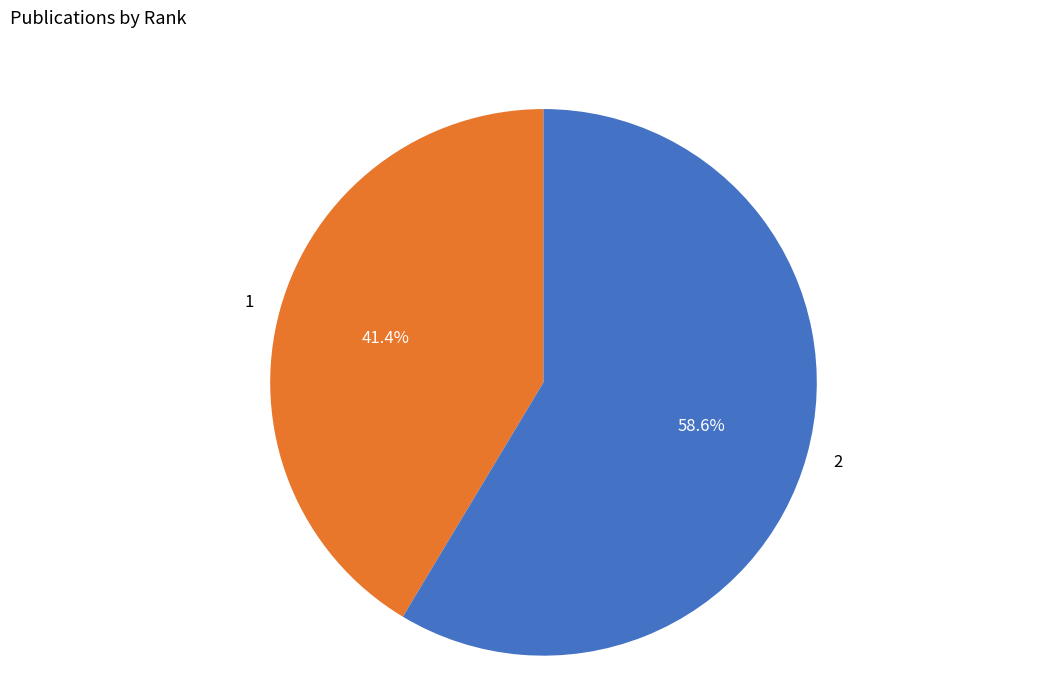

Do 1 and 2 together represent more than half of the pie?

Yes